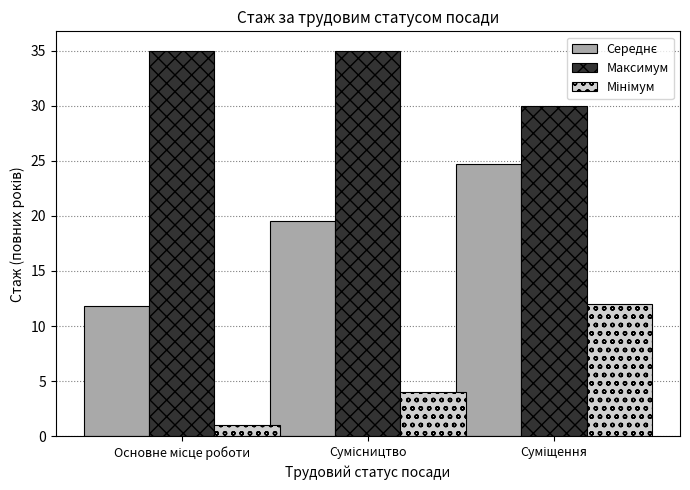

What is the maximum value shown in the chart?

35.0